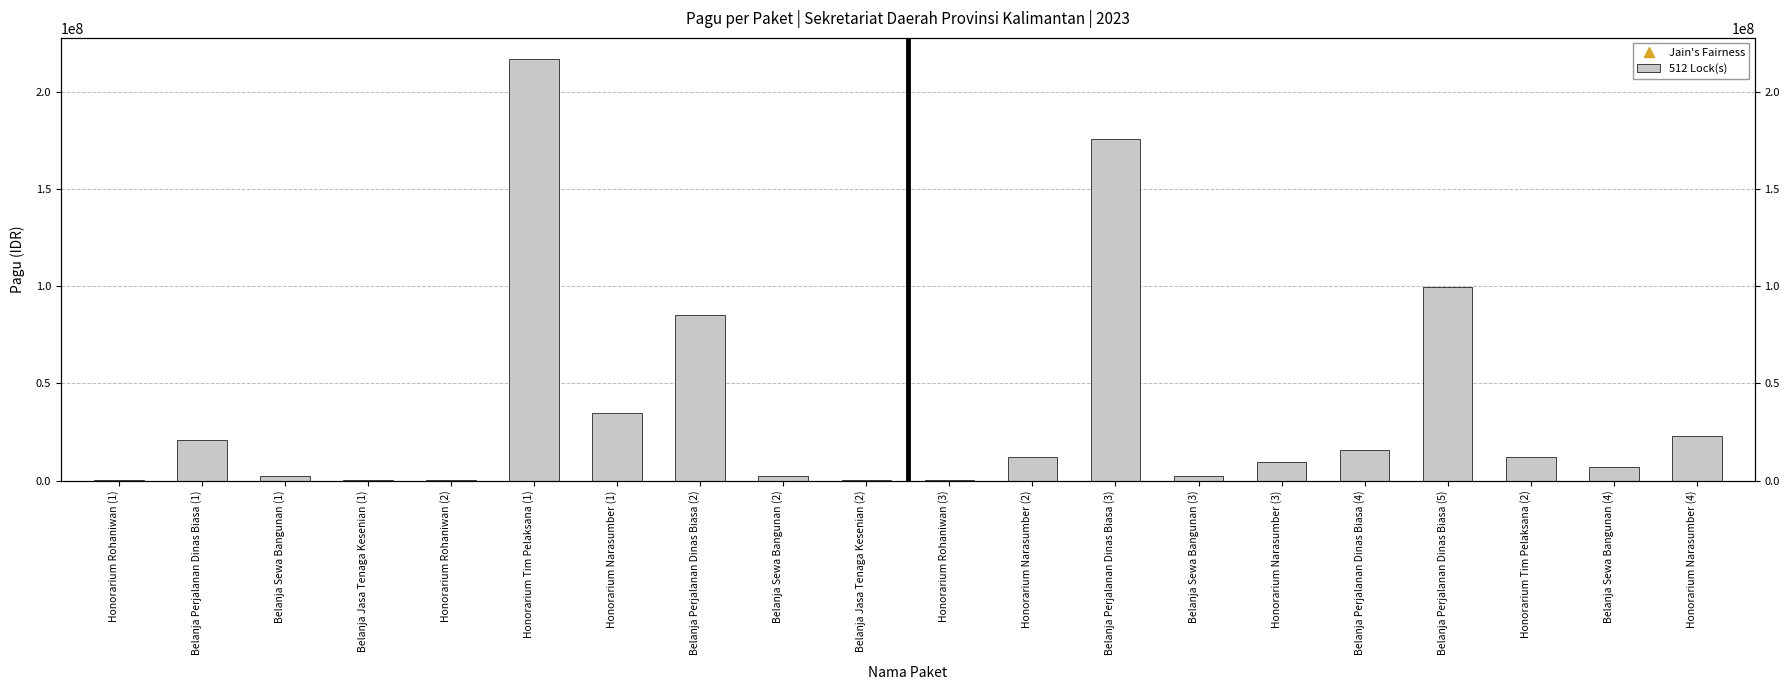

The value at Belanja Jasa Tenaga Kesenian (1) is 400000. True or false?

True